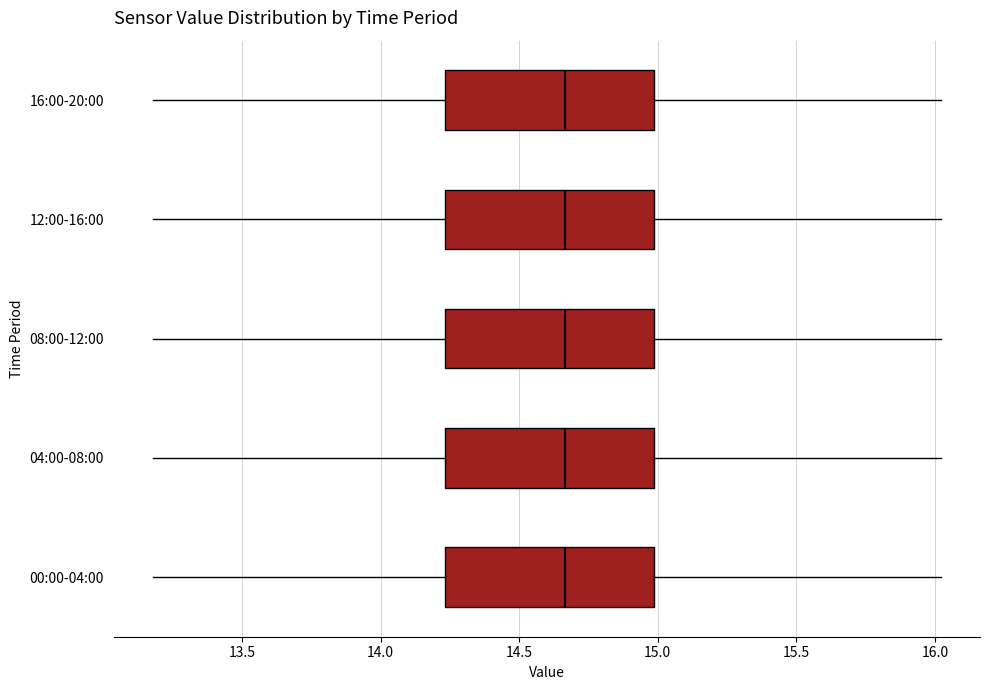

Reading bottom to top, read every box against the x-axis: the position of its median line, the range the box covers, and the ends of its whiskers. The values are not printed on the chart, so give them approximately, as read against the axis.

00:00-04:00: median 14.65, box 14.25 to 15.00, whiskers 13.20 to 16.00
04:00-08:00: median 14.65, box 14.25 to 15.00, whiskers 13.20 to 16.00
08:00-12:00: median 14.65, box 14.25 to 15.00, whiskers 13.20 to 16.00
12:00-16:00: median 14.65, box 14.25 to 15.00, whiskers 13.20 to 16.00
16:00-20:00: median 14.65, box 14.25 to 15.00, whiskers 13.20 to 16.00